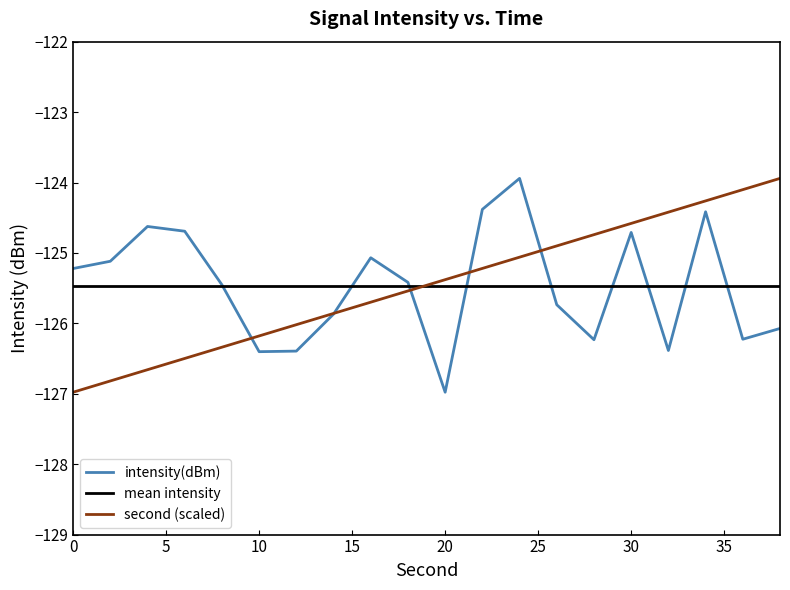

What is the value of the second point at the 15th from the left?

-124.7